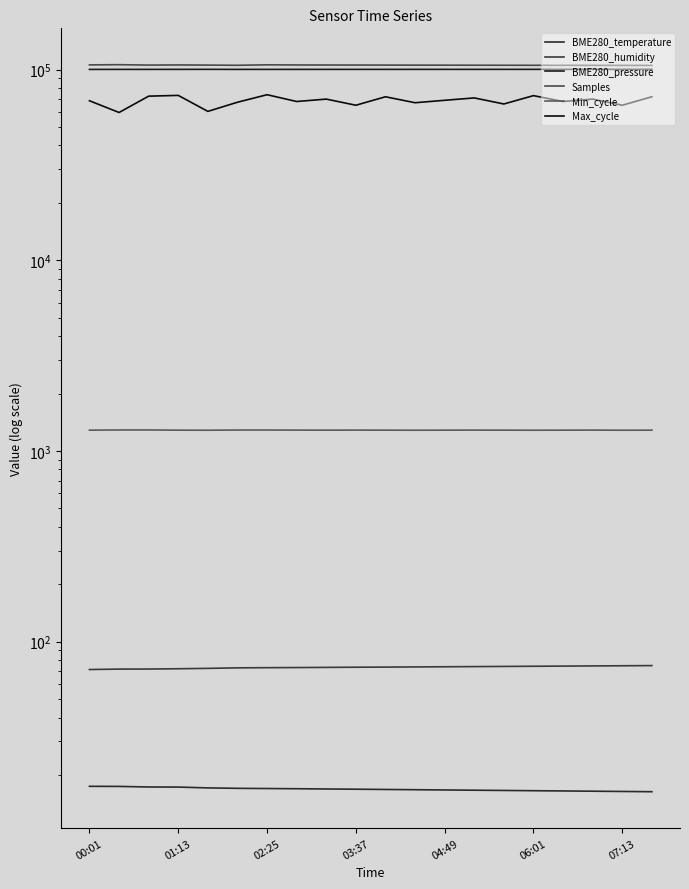

At how many categories does at least one series exceed 53305?

20